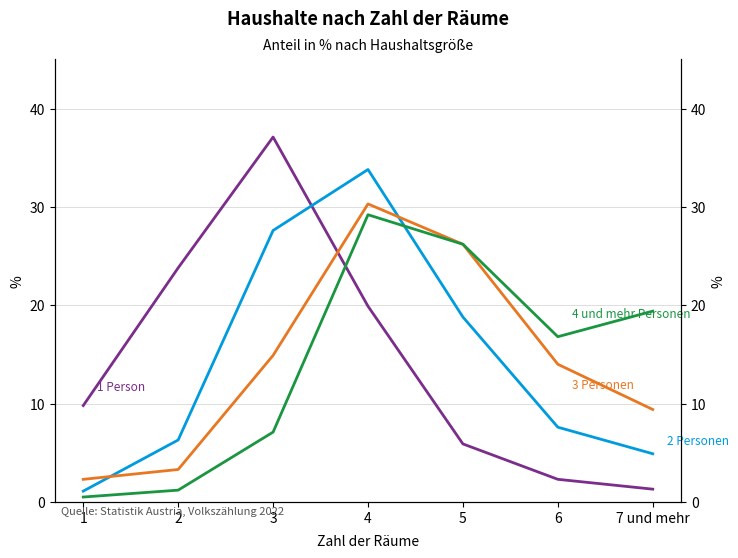

Which category has the highest value in the 2 Personen series?

4